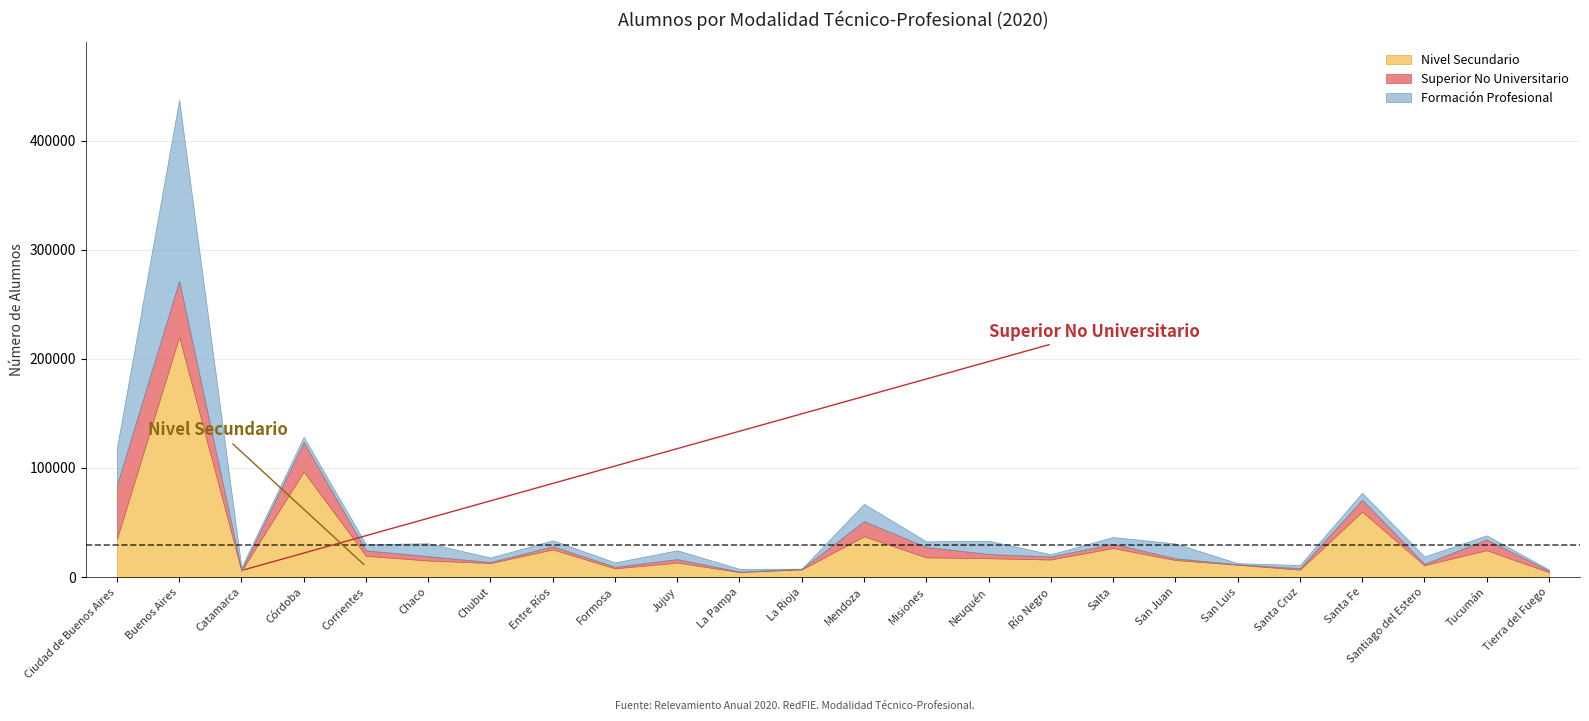

True or false: Nivel Secundario and Formación Profesional cross at least once.

False